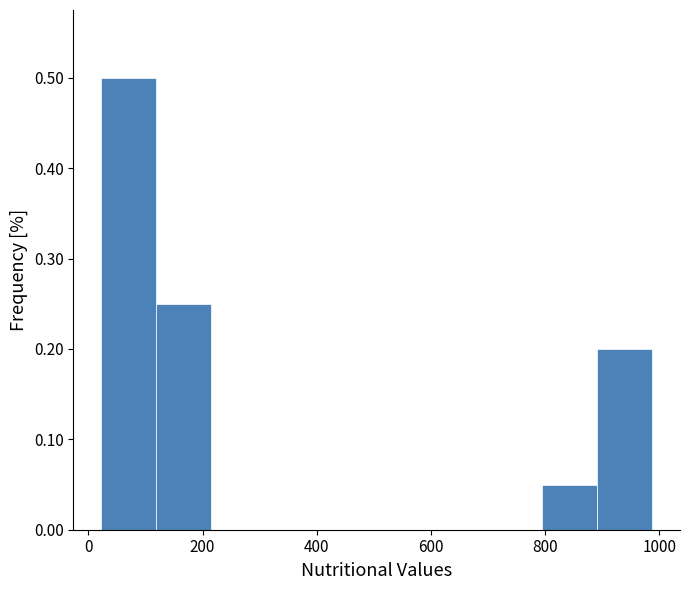

What is the height of the bar covering 900 to 980 on the x-axis? Neither the bar edges nor the heights are printed on the chart, so give them approximately, as read against the axes.

0.20